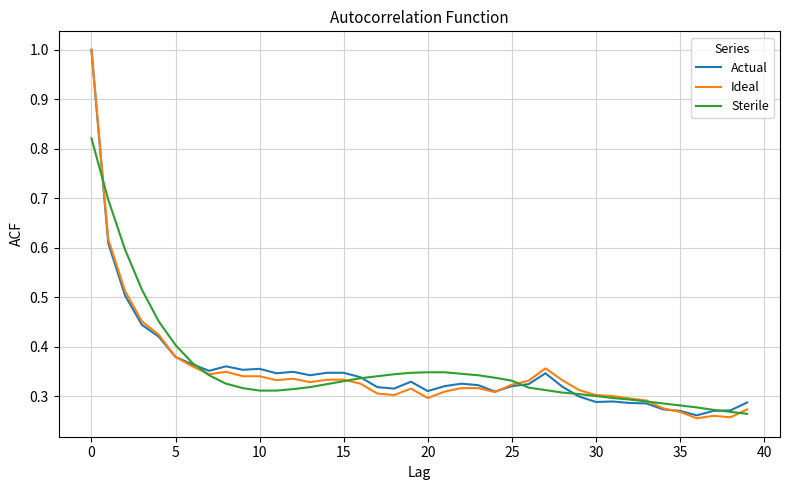

What is the sum of all Ideal values?

14.0